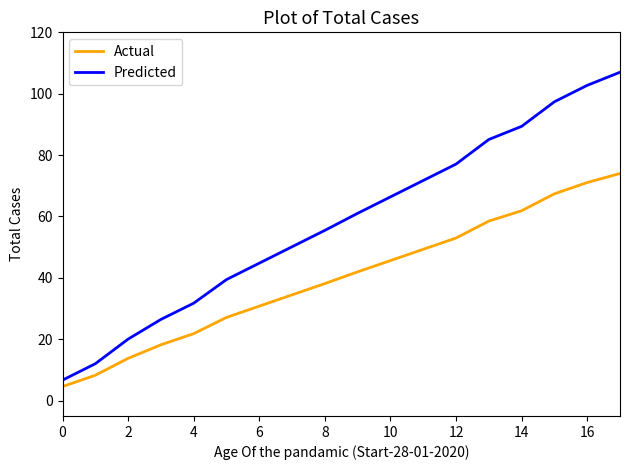

Which series has the widest spread of values?

Predicted